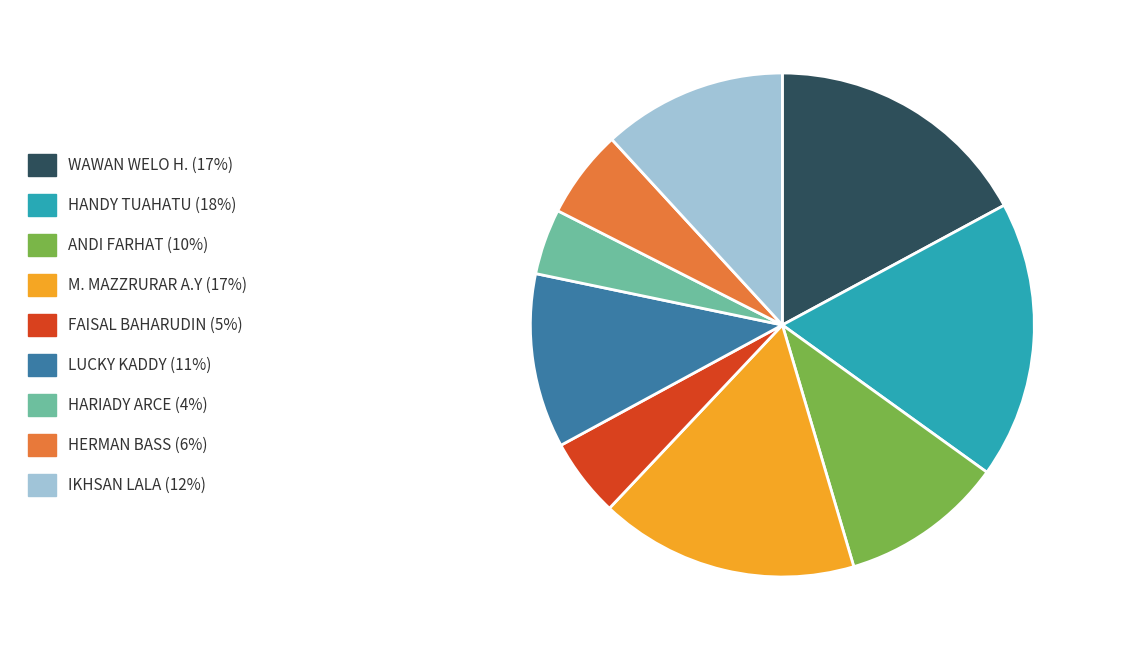

True or false: HANDY TUAHATU accounts for 18% of the total.

True